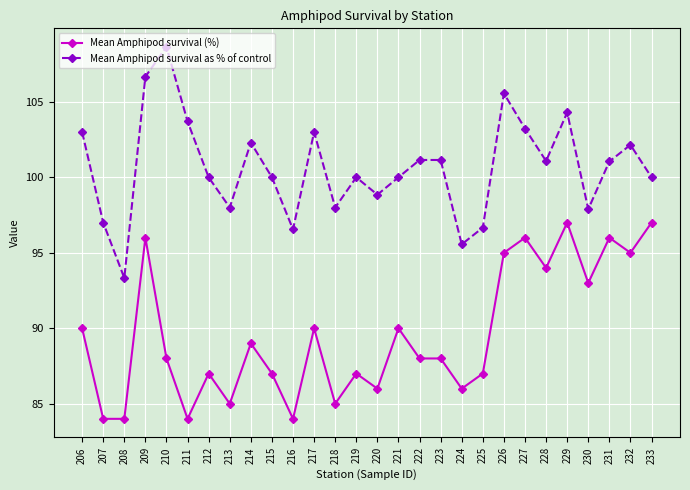

Which series changed the most between 206 and 214?

Mean Amphipod survival (%)